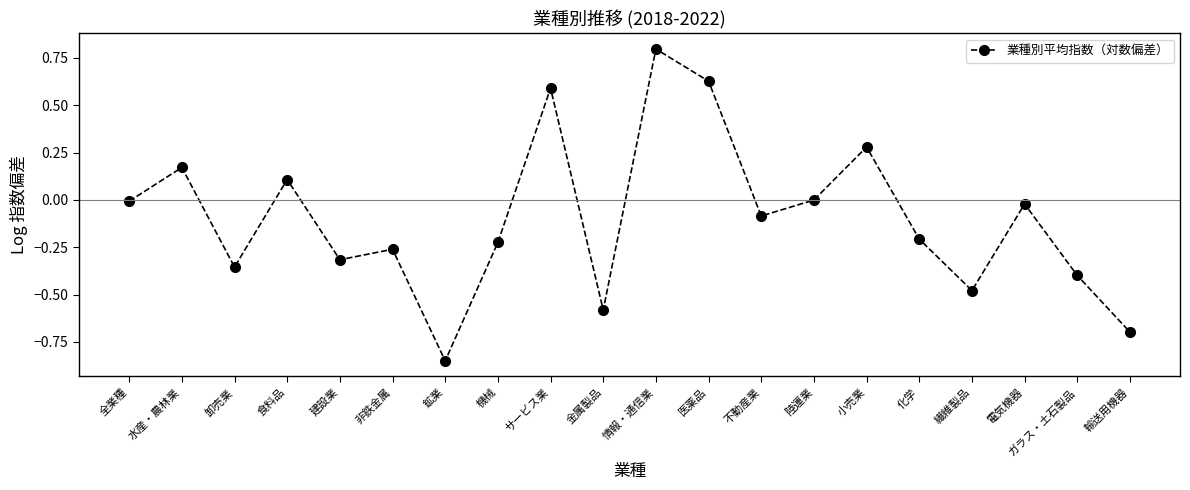

True or false: the data shows 0.9 at サービス業.

False